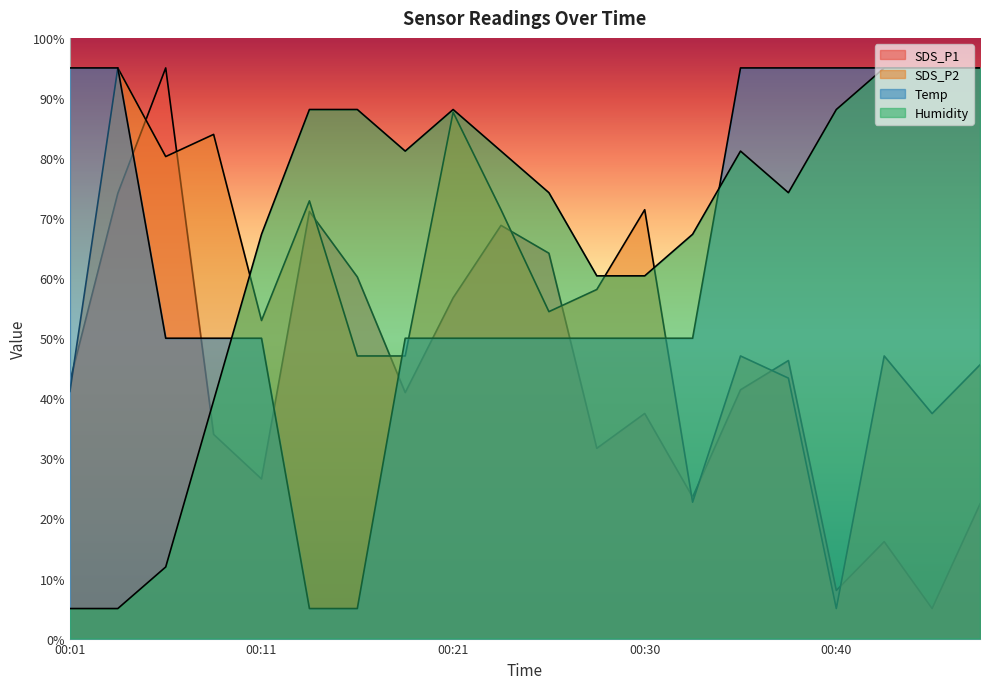

At which label does Humidity reach its peak?

00:42